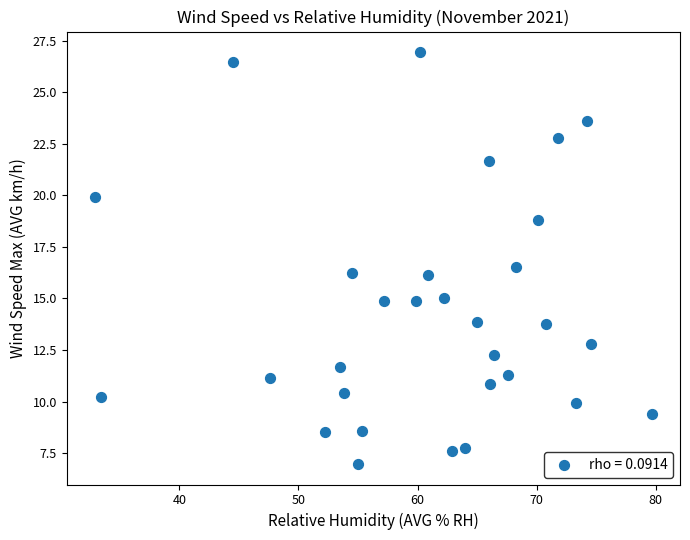

What is the range of X values (max minus min)?

46.8